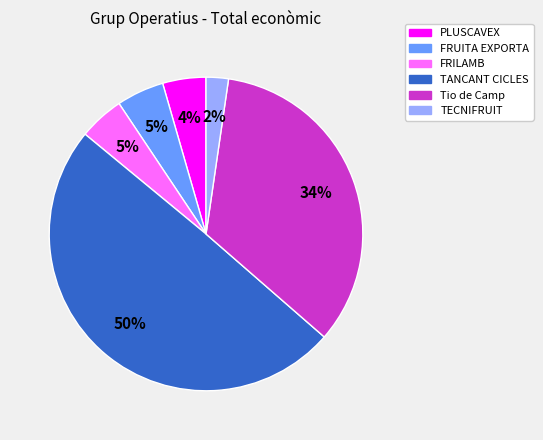

True or false: FRUITA EXPORTA accounts for 5% of the total.

True